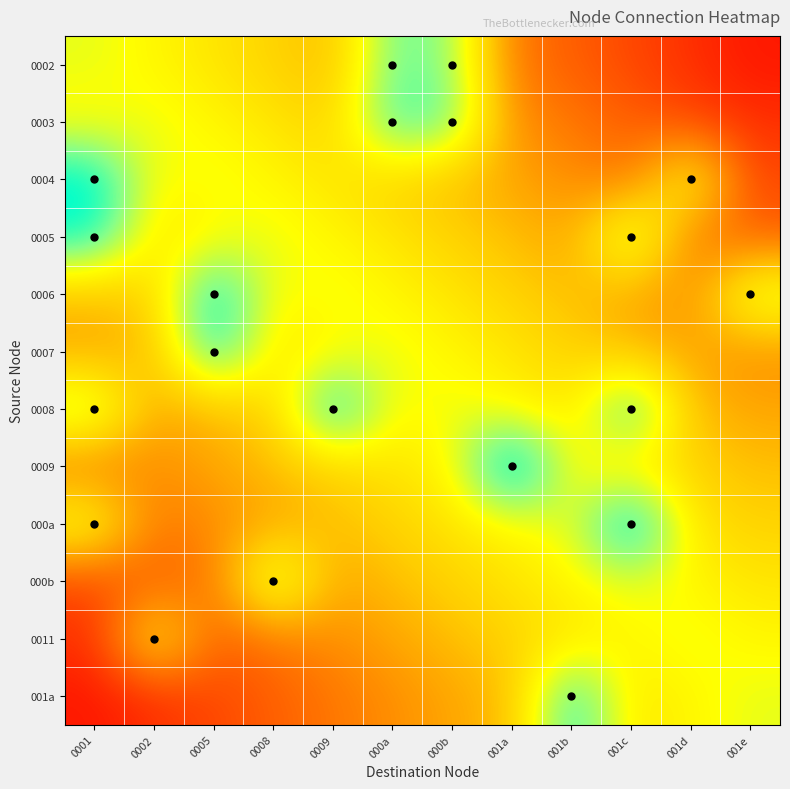

What is the smallest value displayed?

0.1